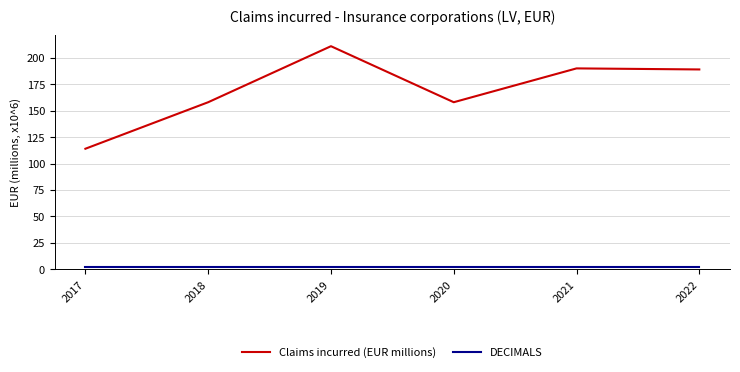

What is the smallest value displayed?

2